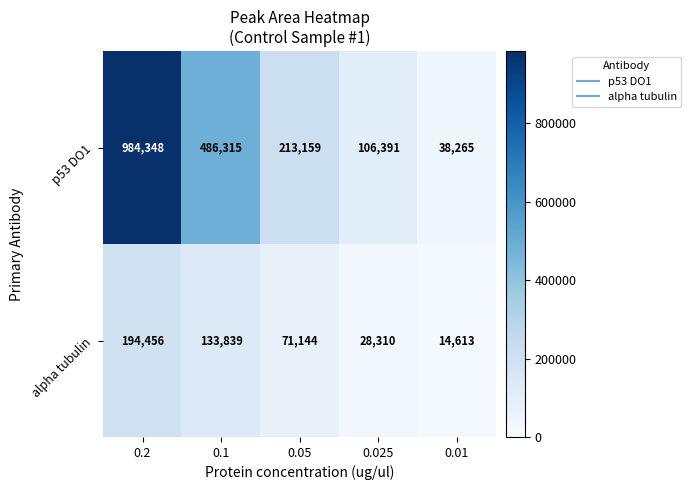

Reading left to right, what are all the values shown in this chart?

p53 DO1: 0.2=984348	0.1=486315	0.05=213159	0.025=106391	0.01=38265
alpha tubulin: 0.2=194456	0.1=133839	0.05=71144	0.025=28310	0.01=14613